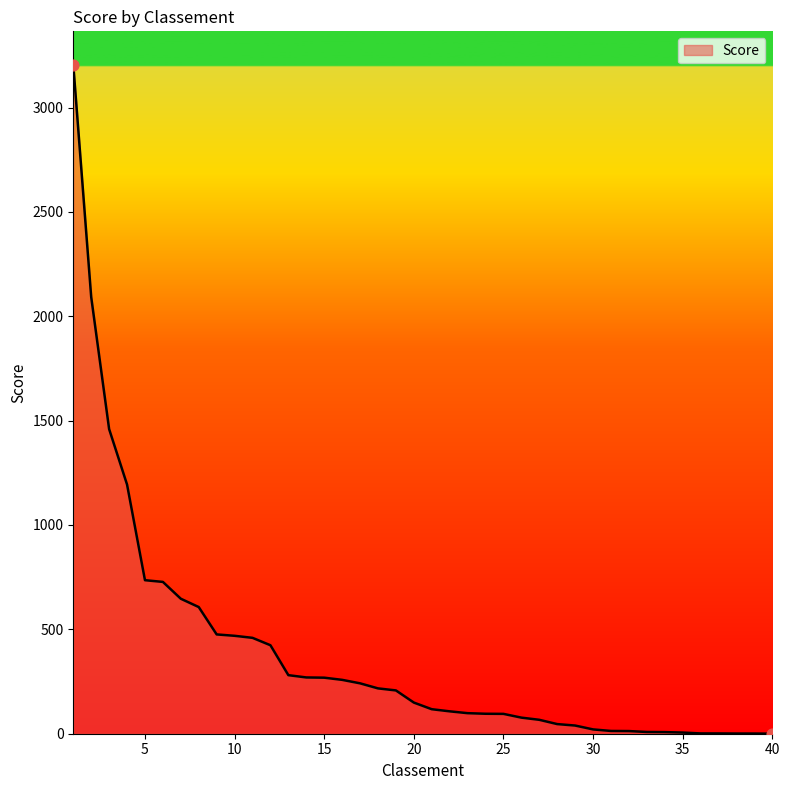

What is the maximum value shown in the chart?

3204.9